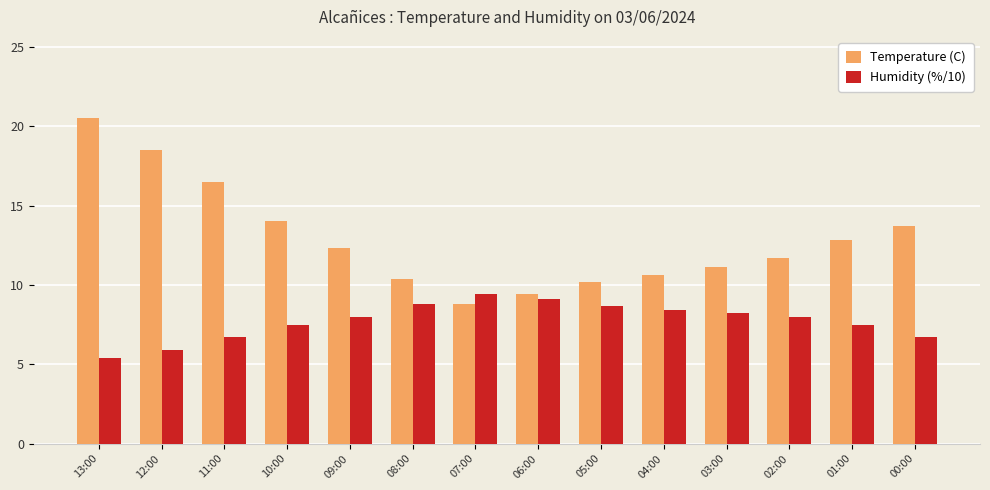

At which label does Temperature (C) first exceed 12?

13:00